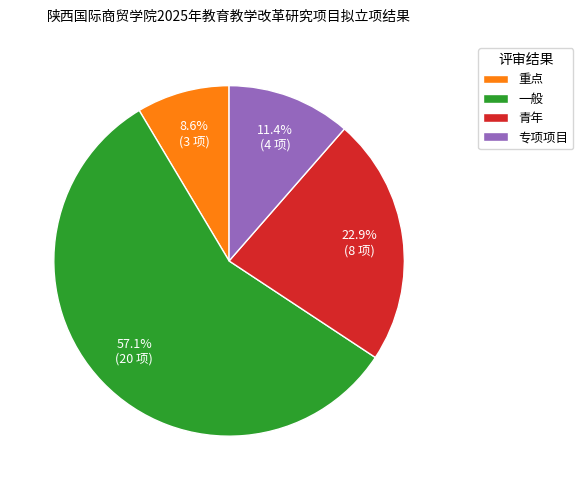

Which category has the smallest portion of the pie?

重点